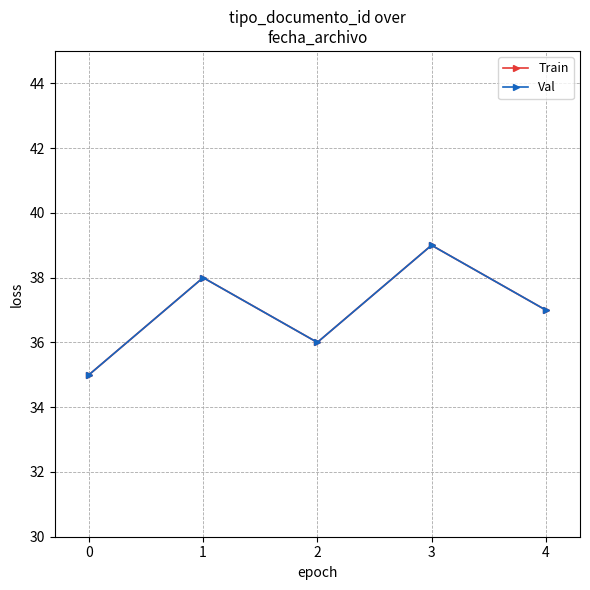

Where is the first local minimum for Train?

2